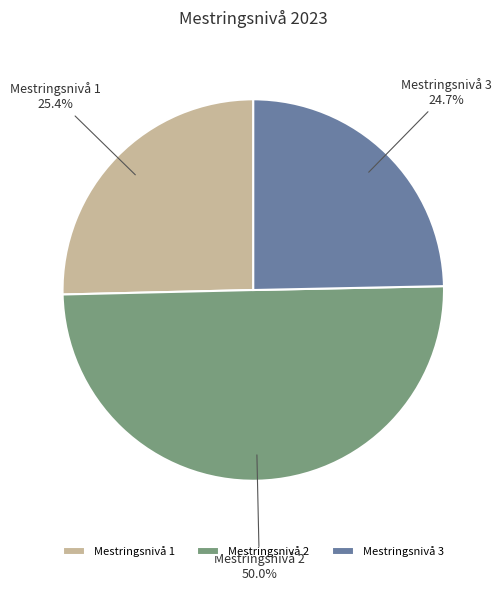

Count the number of slices in the pie.

3